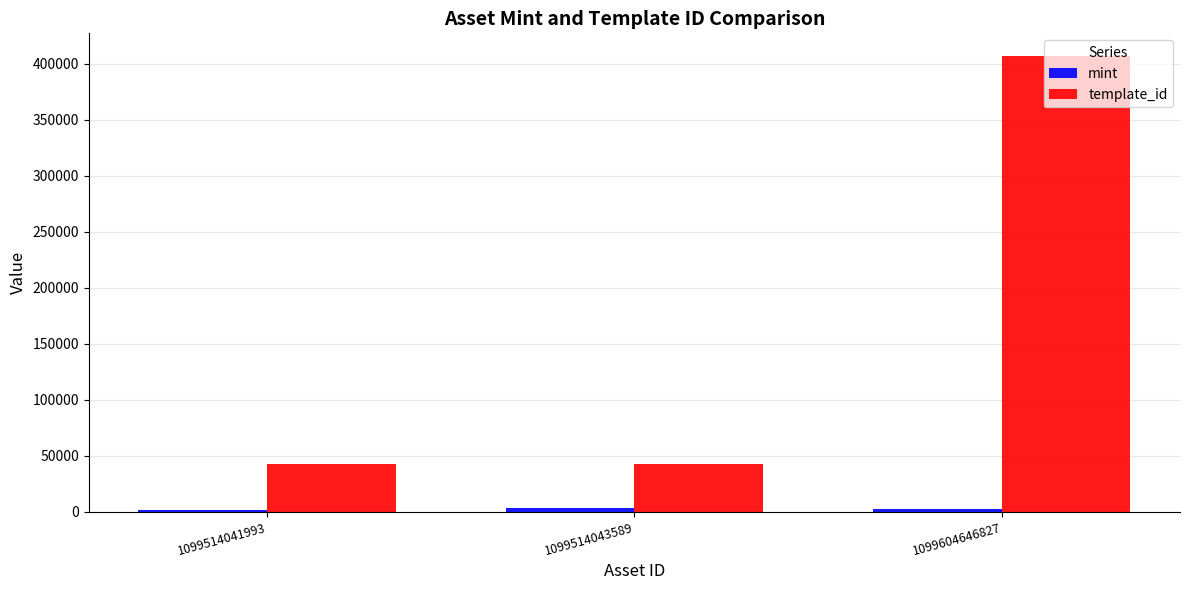

Between 1099514043589 and 1099604646827, which series saw the biggest shift?

template_id